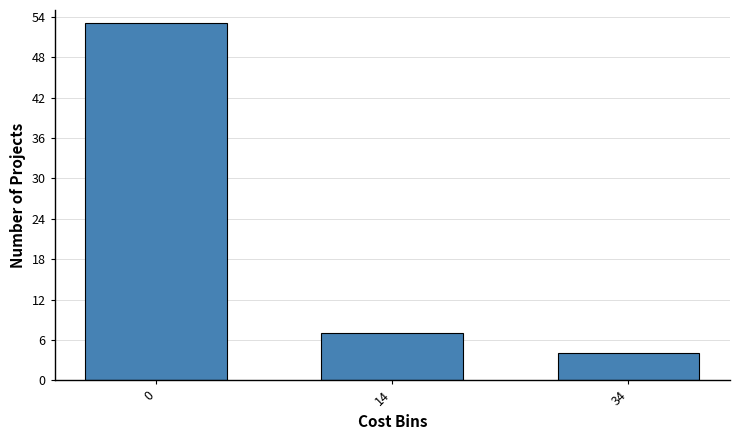

Reading left to right, transcribe all the data shown in this chart.

53	7	4